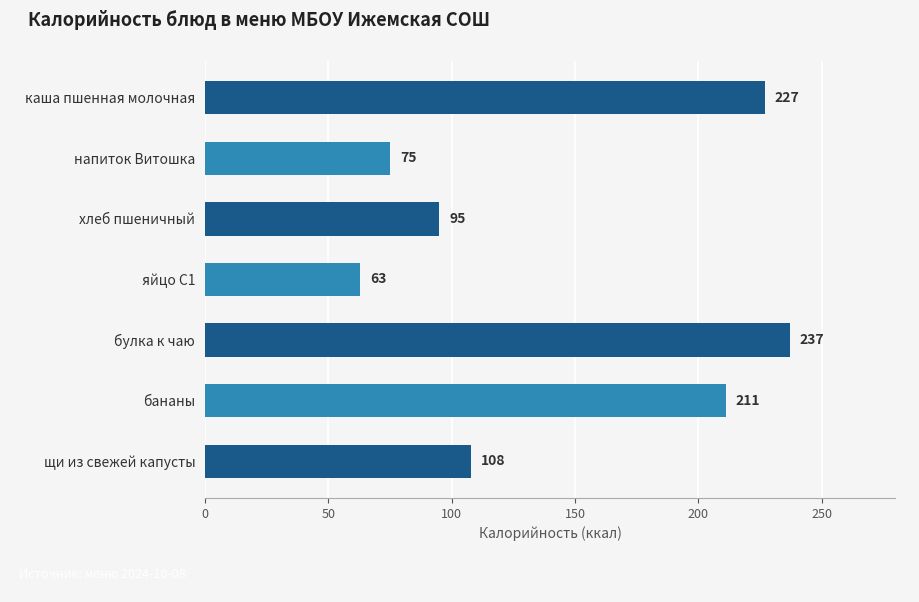

Reading top to bottom, what are all the values shown in this chart?

каша пшенная молочная=227	напиток Витошка=75	хлеб пшеничный=95	яйцо С1=63	булка к чаю=237	бананы=211	щи из свежей капусты=108